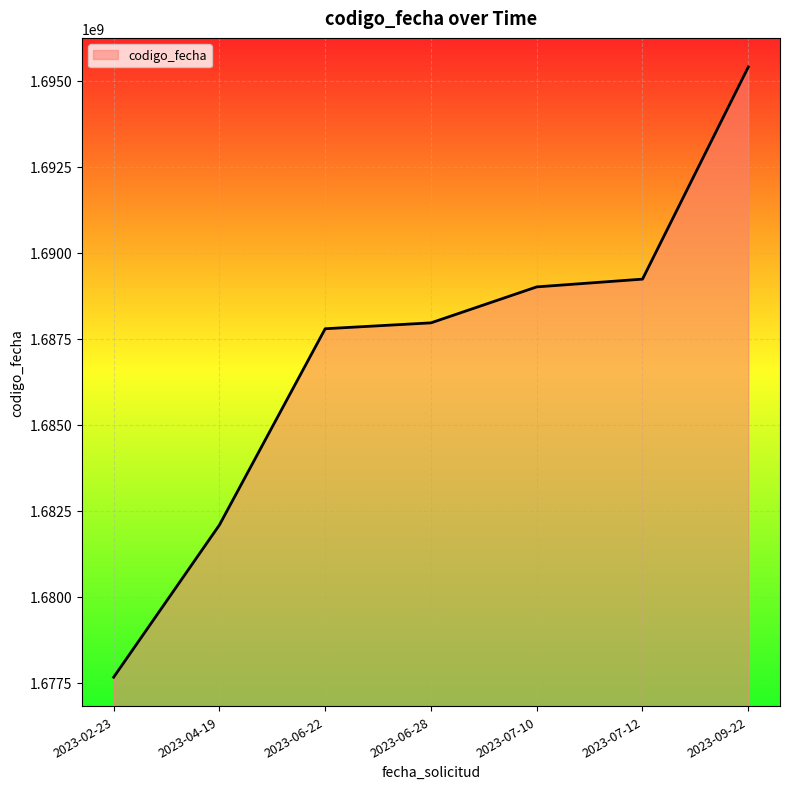

What is the difference between the maximum and minimum values?

17729420